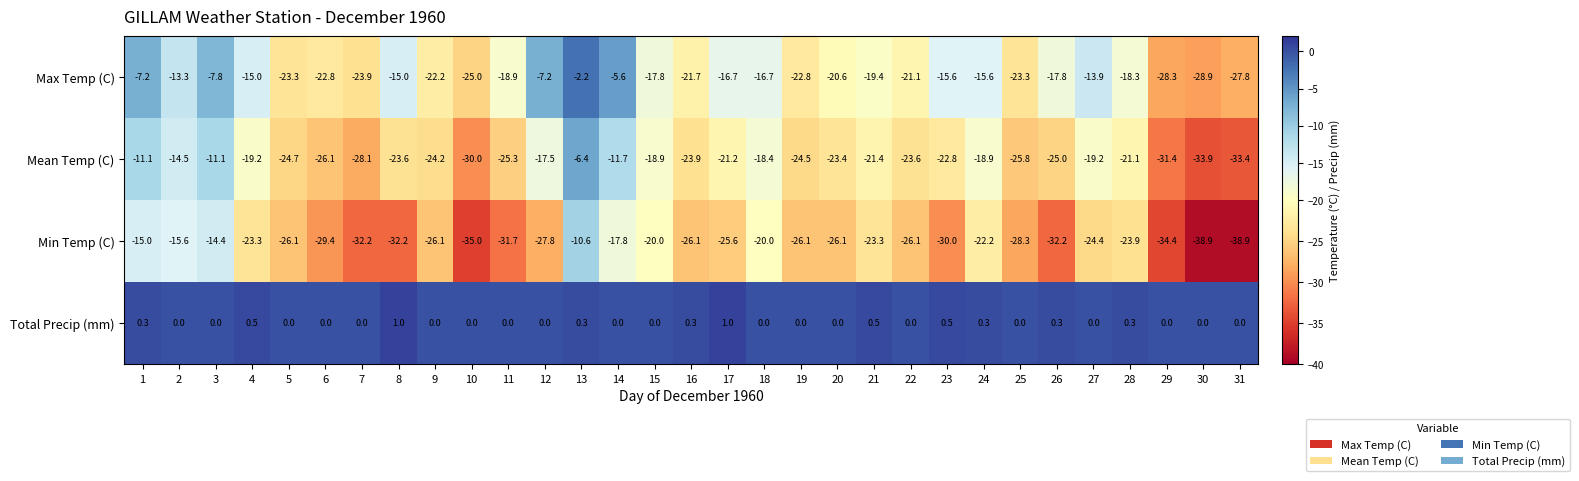

Which series has the widest spread of values?

Min Temp (C)